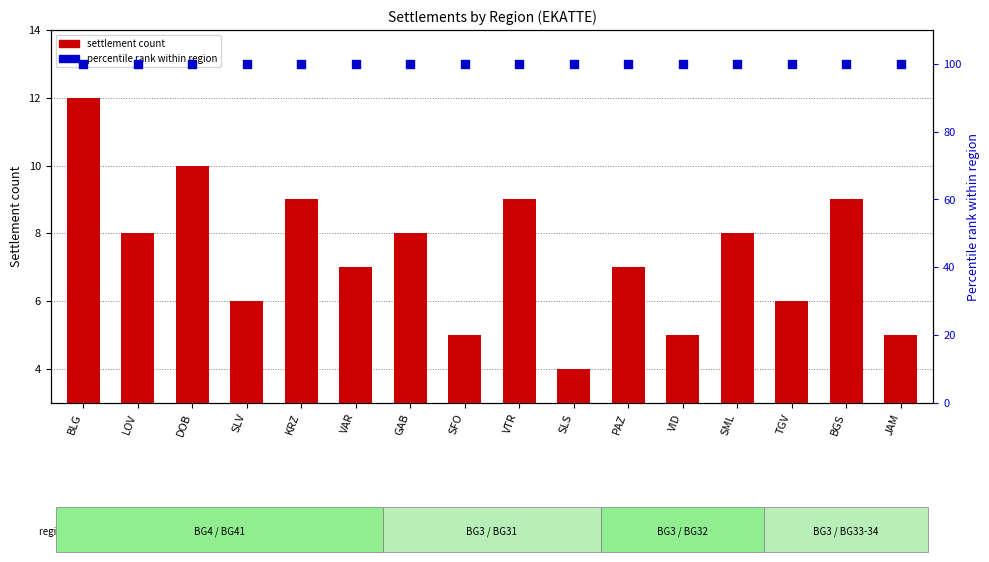

Which series has the largest total across all categories?

percentile rank within region